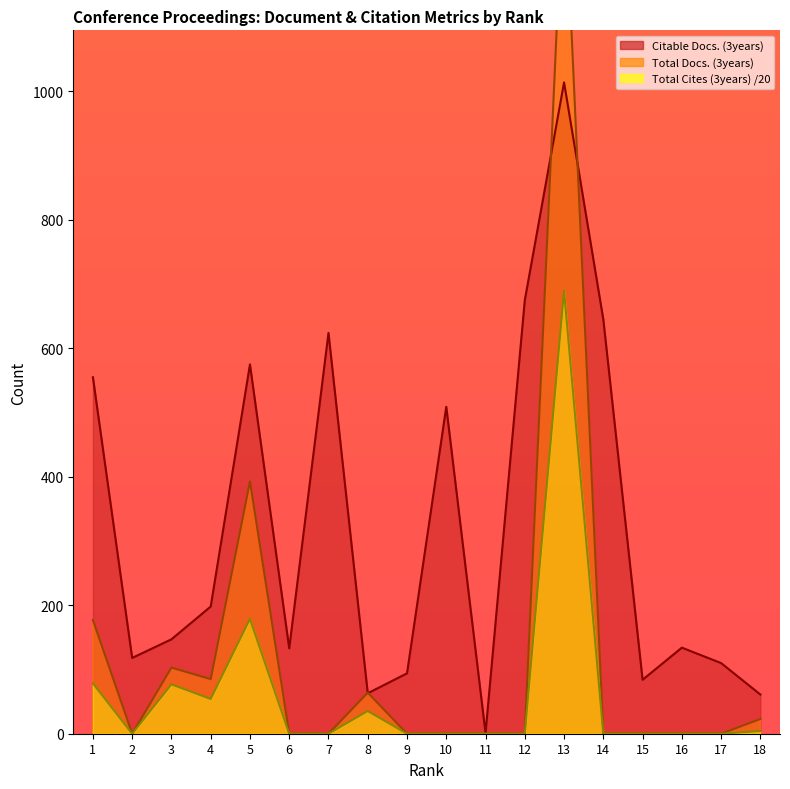

How many data points in Total Cites (3years) are above 0?

7